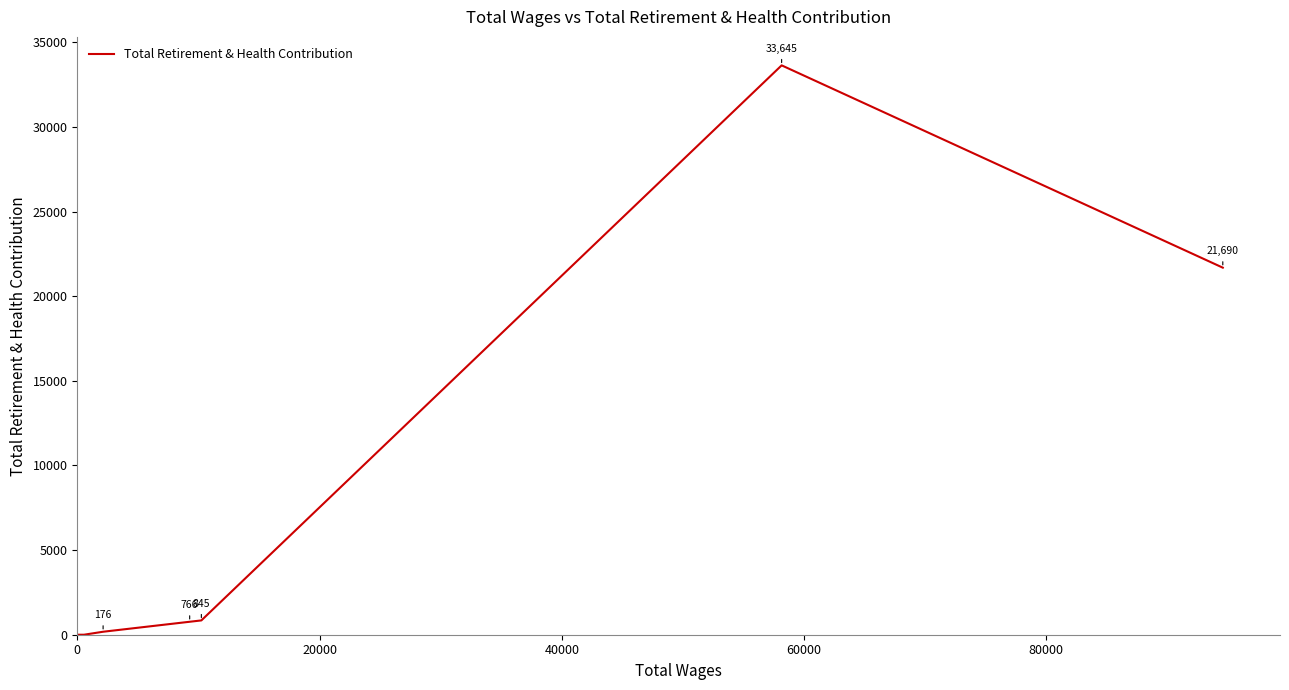

What is the maximum value shown in the chart?

33645